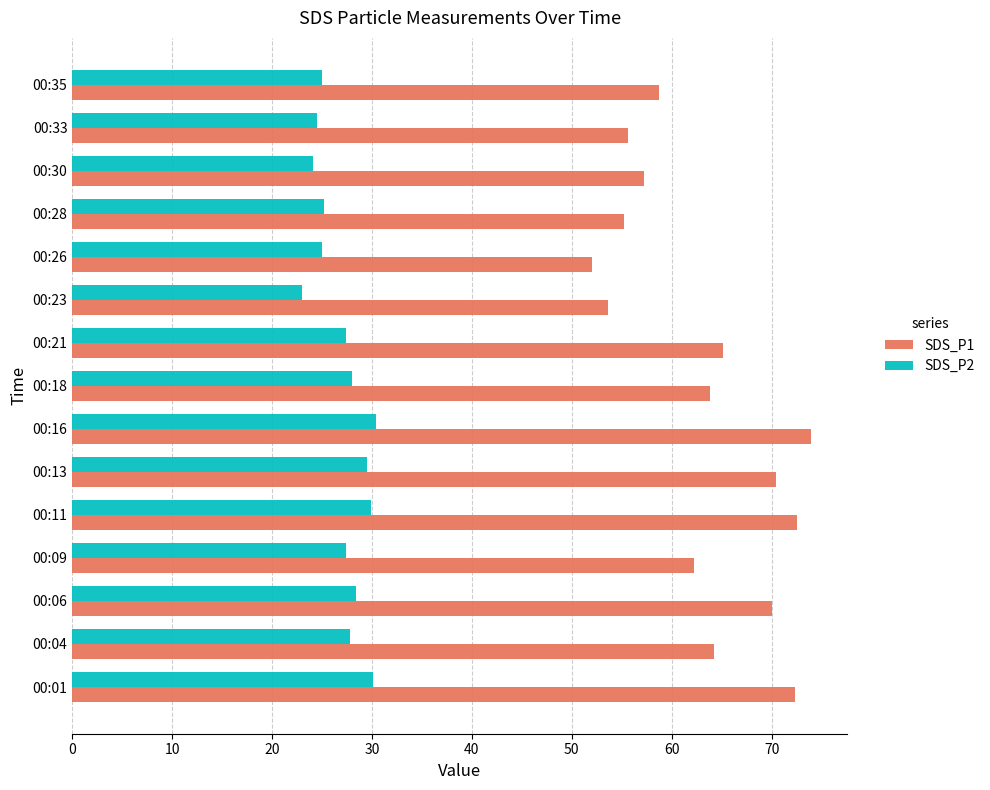

At how many categories does at least one series exceed 68?

5